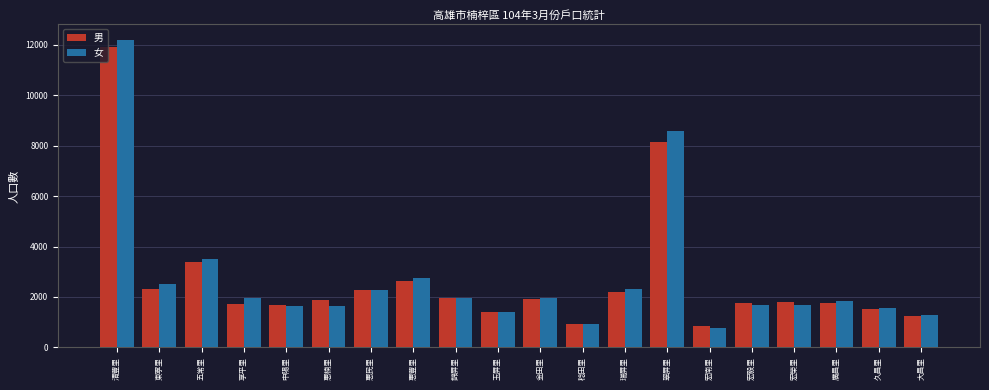

How many data points in 女 are less than 1944?

10